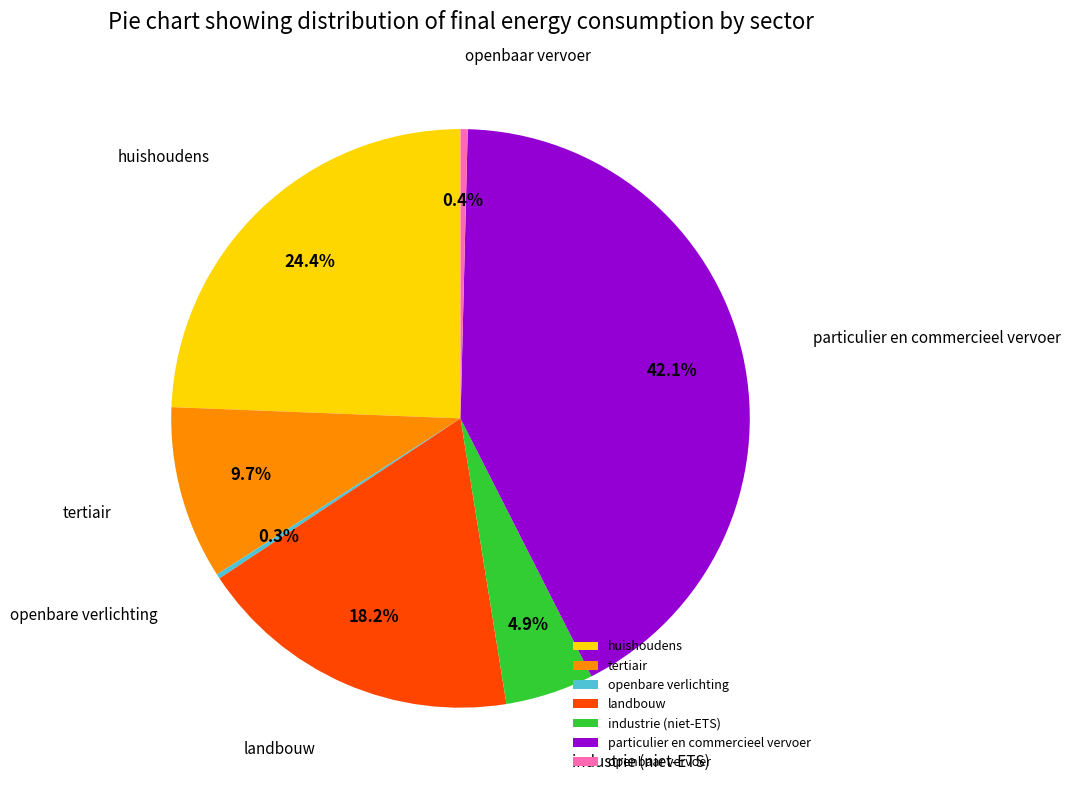

Is there a majority slice in this chart?

No